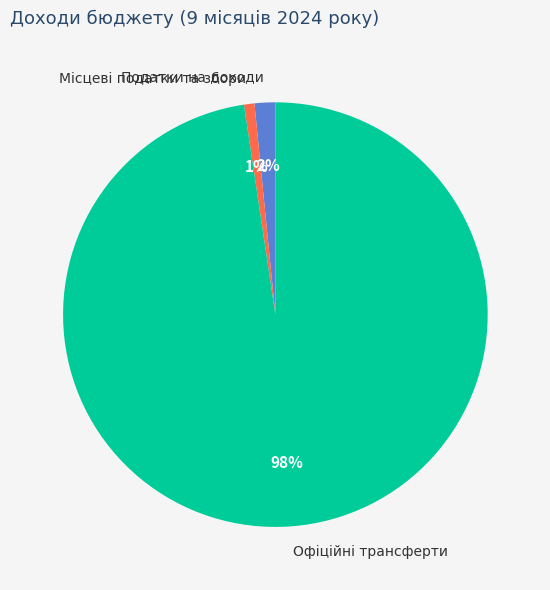

To the nearest percent, what portion does Податки на доходи represent?

2%